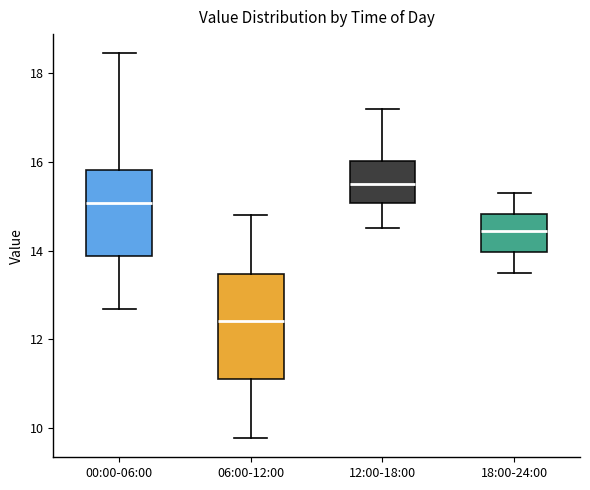

Which box is the tallest, from its lower edge to its upper edge?

06:00-12:00